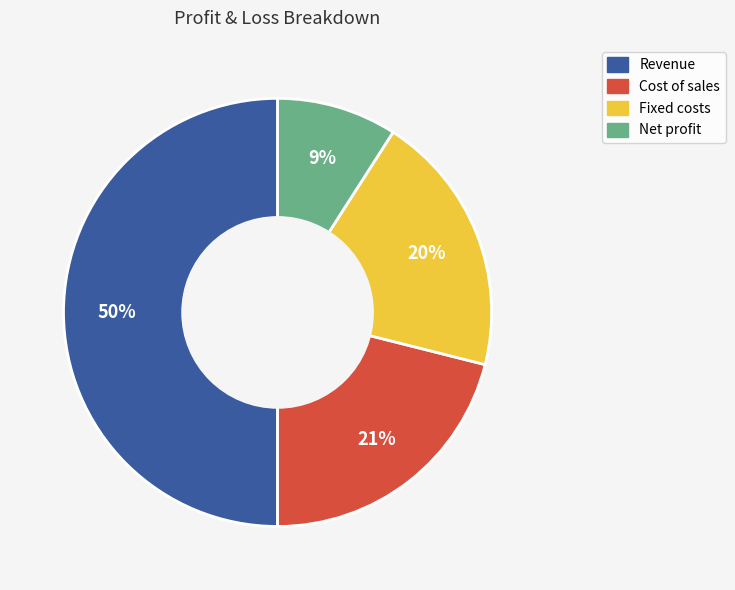

To the nearest percent, what is the difference between the Fixed costs and Net profit slice percentages?

11%